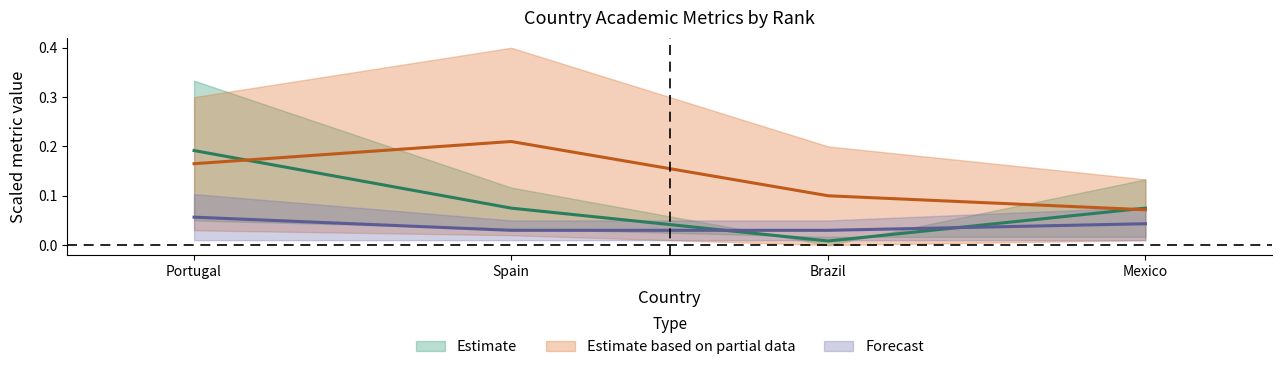

At which label is H index closest to 0?

Mexico